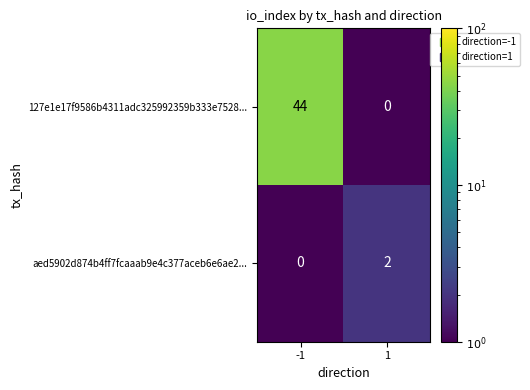

Rank the series by their average value, from highest to lowest.

127e1e17f9586b4311adc325992359b333e7528..., aed5902d874b4ff7fcaaab9e4c377aceb6e6ae2...